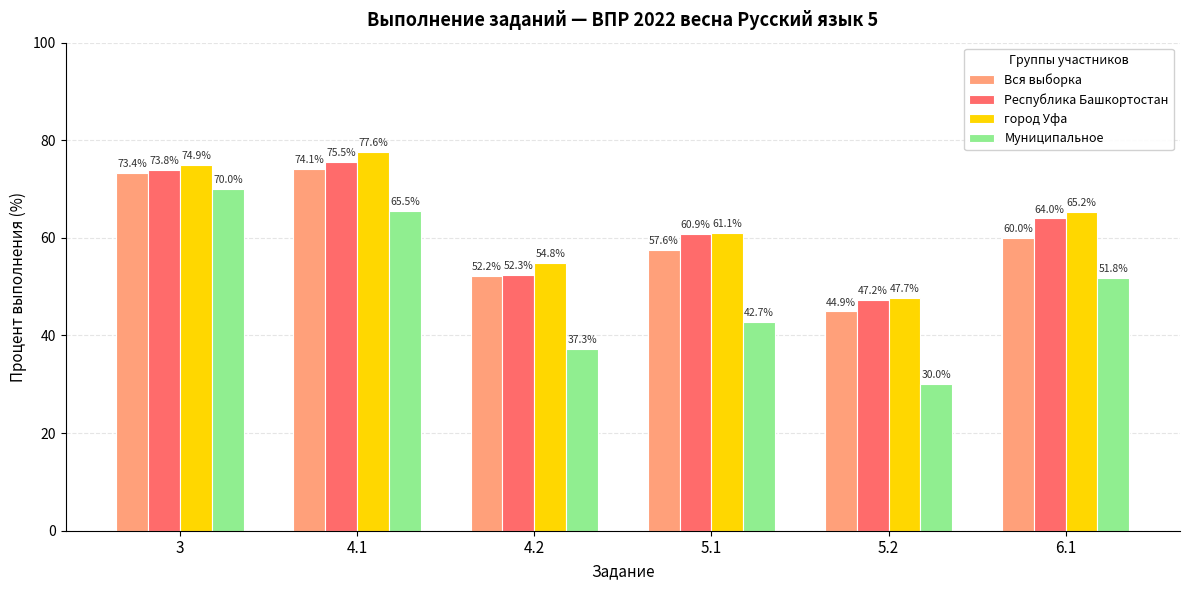

What are all the series names shown in the legend?

Вся выборка, Республика Башкортостан, город Уфа, Муниципальное